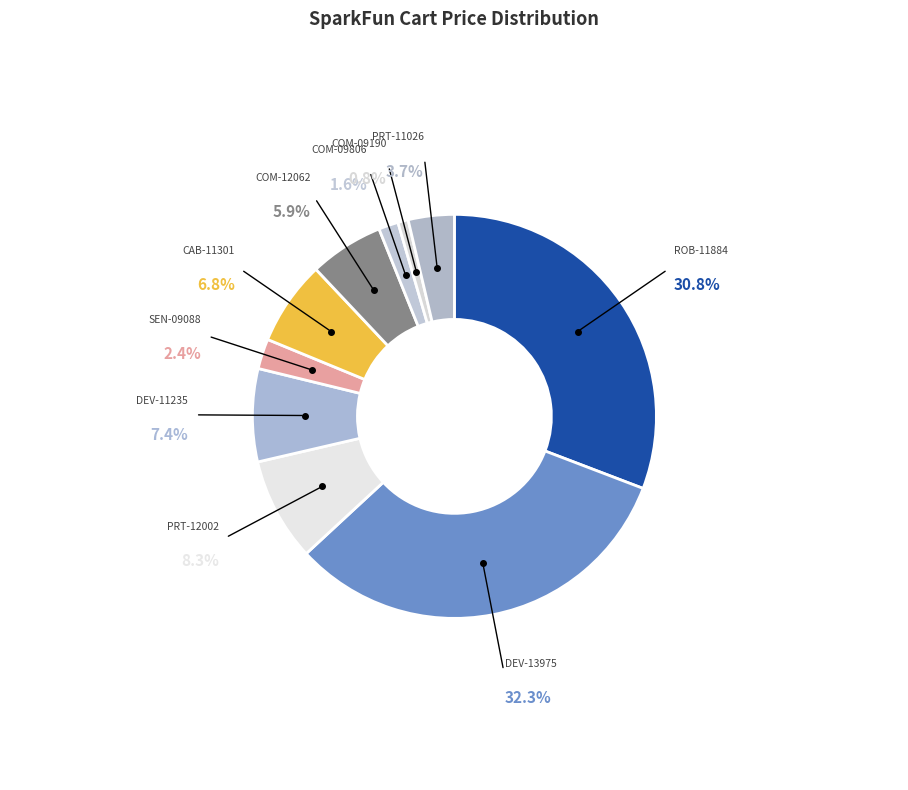

Count the number of slices in the pie.

10